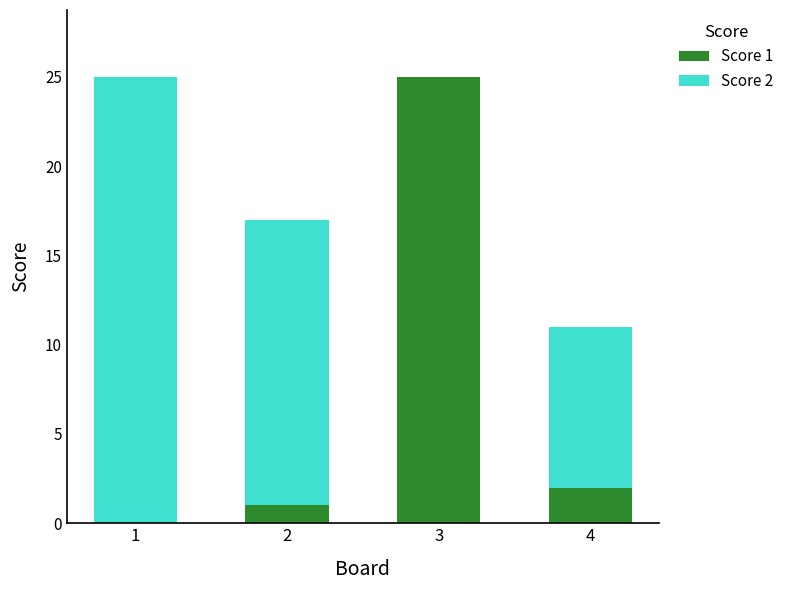

What is the difference between the Score 1 values at 4 and 2?

1